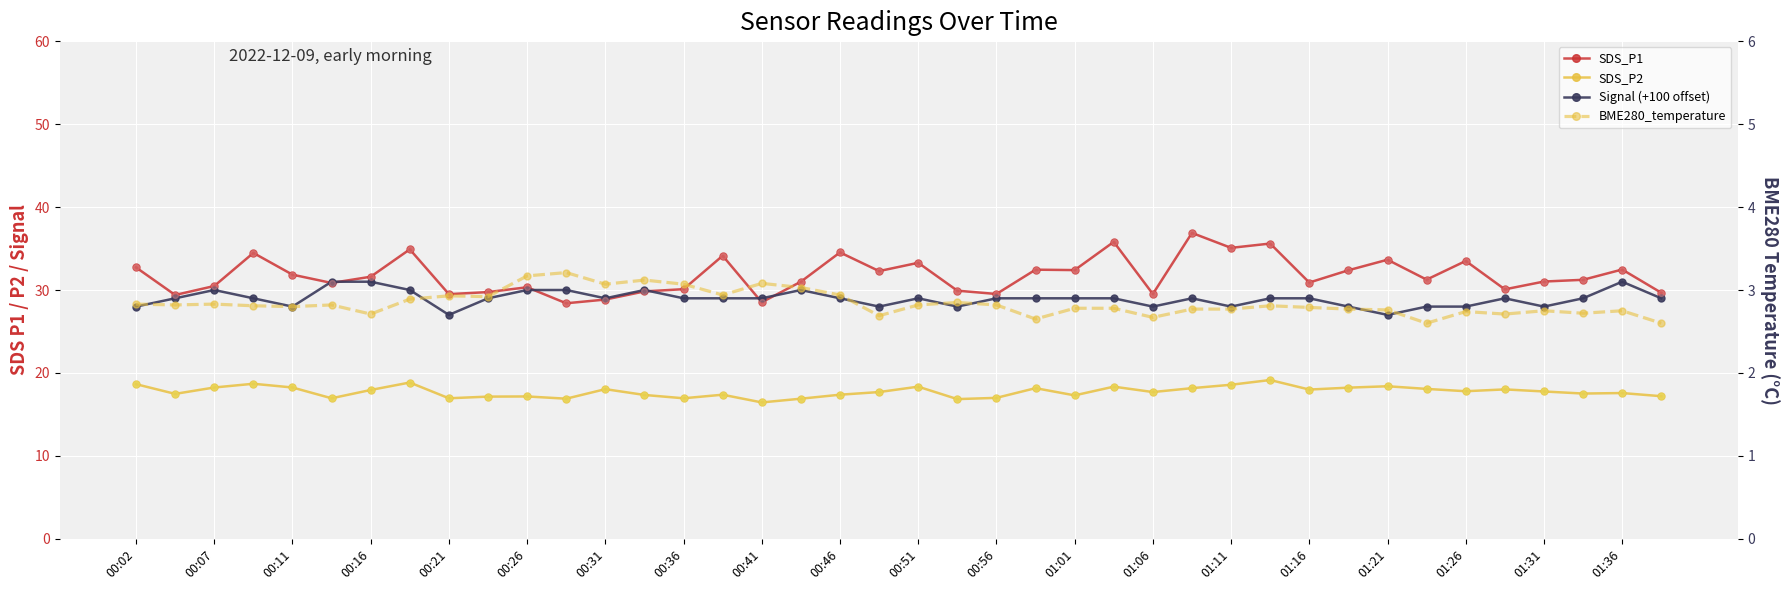

Which series contains the highest Y value?

SDS_P1